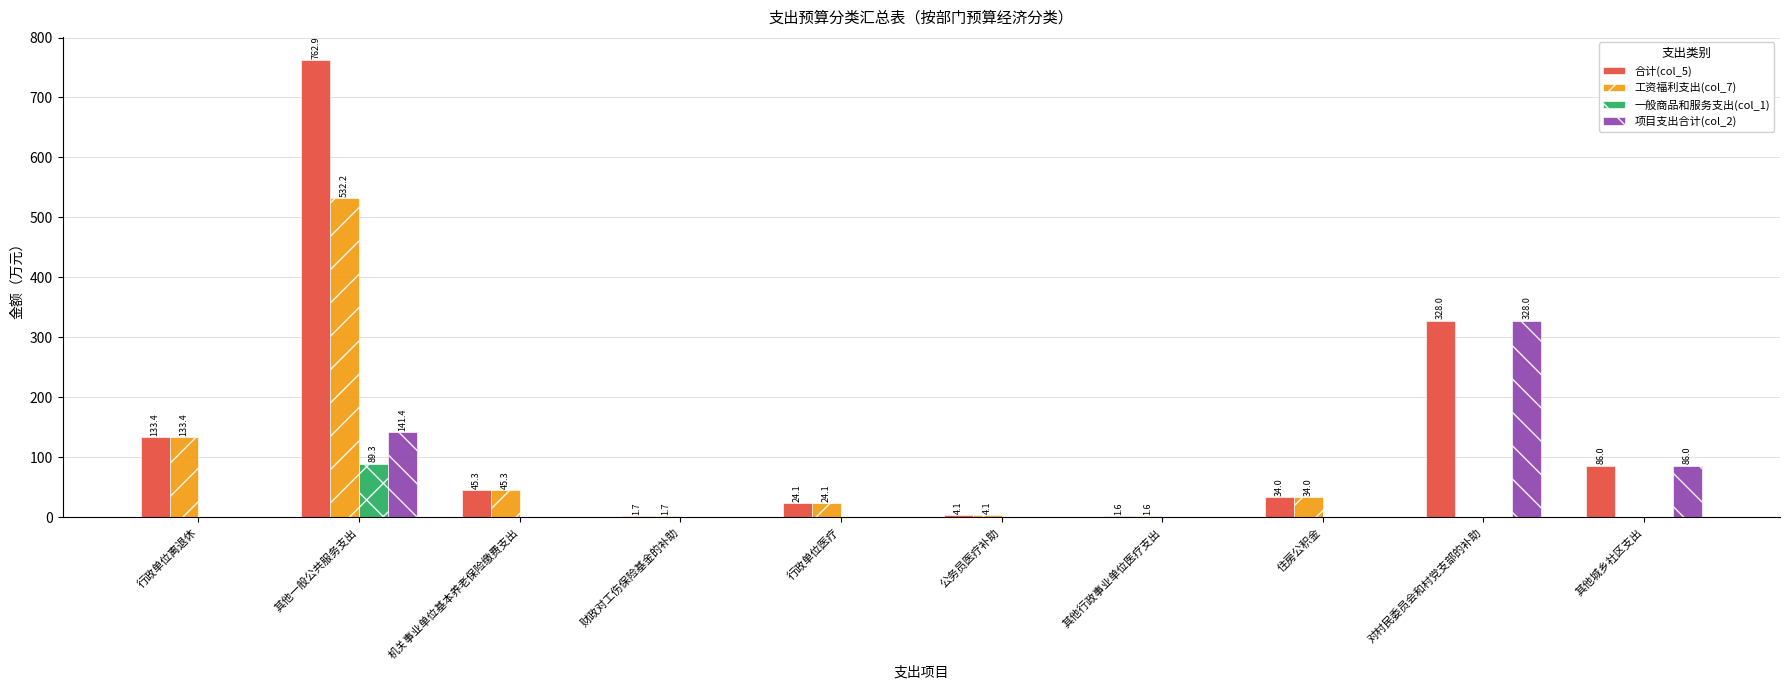

True or false: 一般商品和服务支出(col_1) has a value of -53.5 at 对村民委员会和村党支部的补助.

False